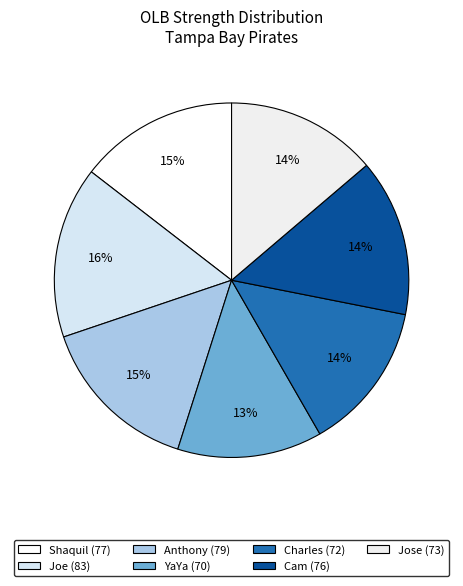

How many segments does this pie chart have?

7